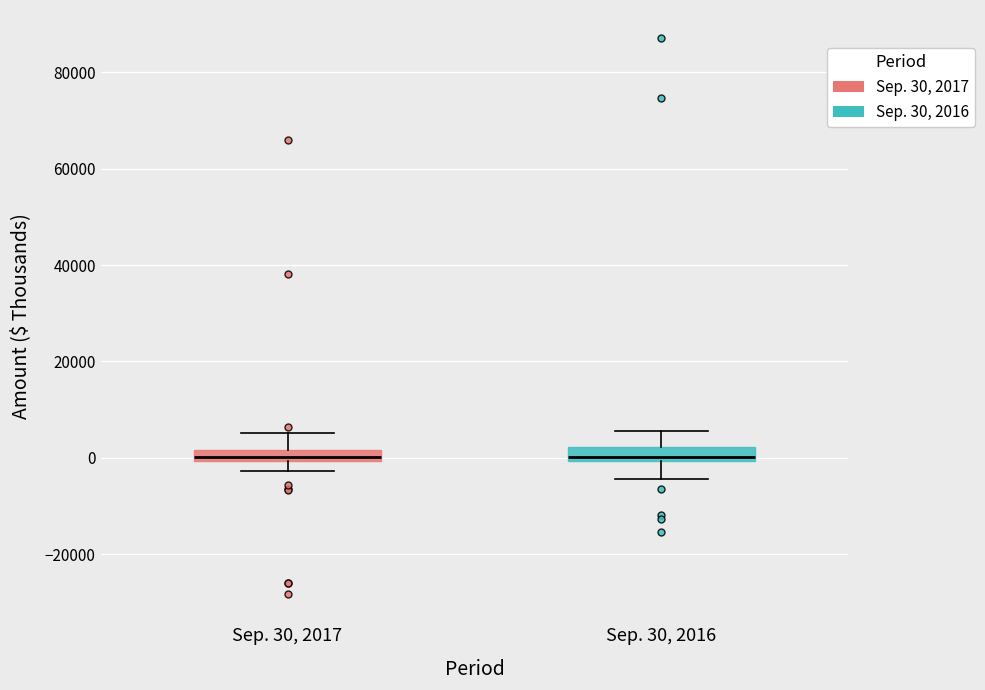

Where does the lower whisker of the box for Sep. 30, 2017 end on the y-axis? The values are not printed on the chart, so give them approximately, as read against the axis.

-2000